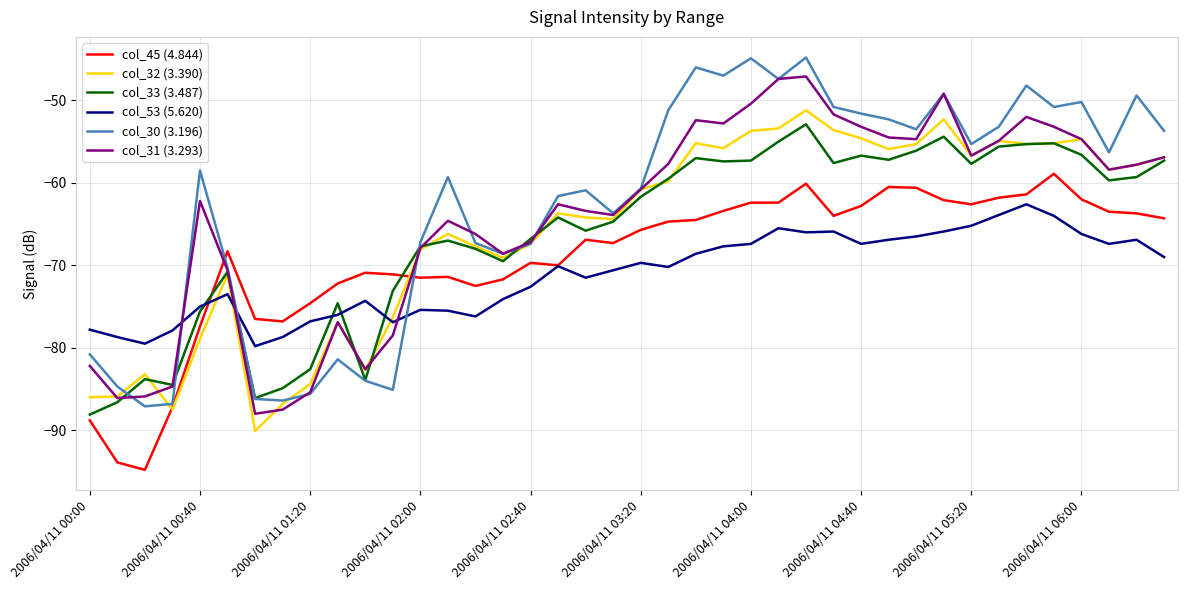

True or false: col_33 (3.487) and col_45 (4.844) intersect in this chart.

True